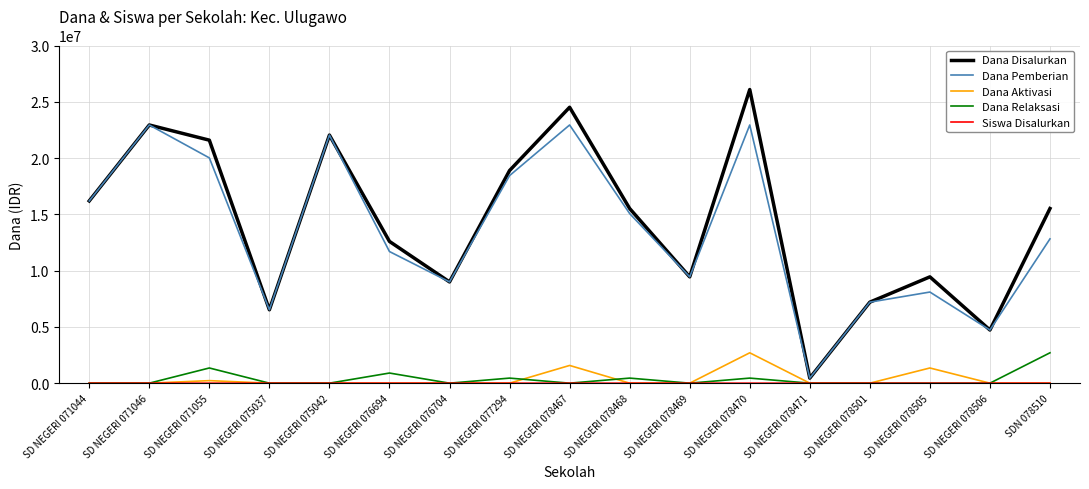

Which series has the largest range (max minus min)?

Dana Disalurkan